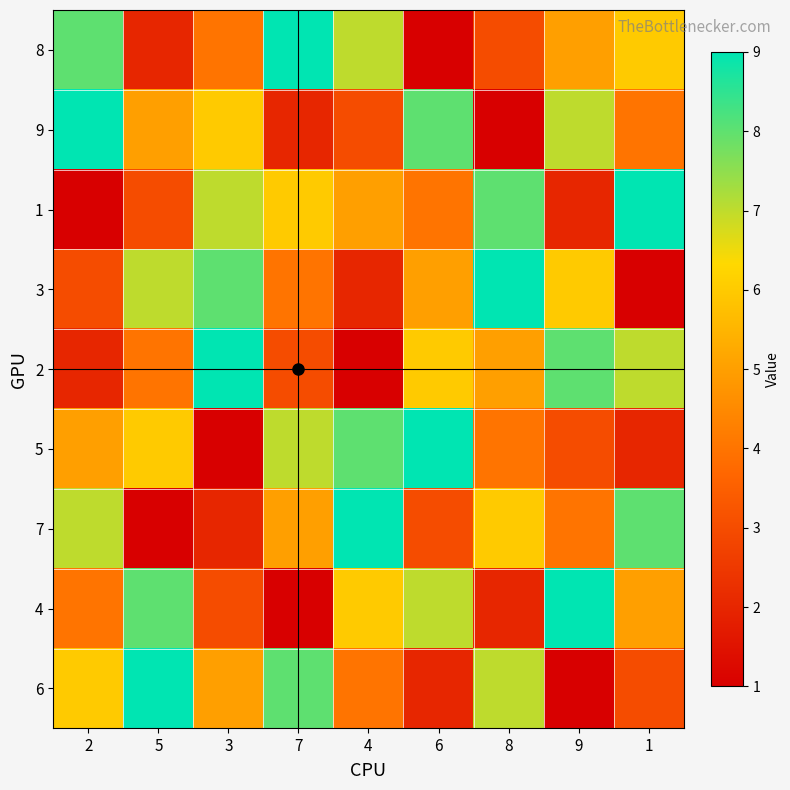

Which series has the largest total across all categories?

row_8